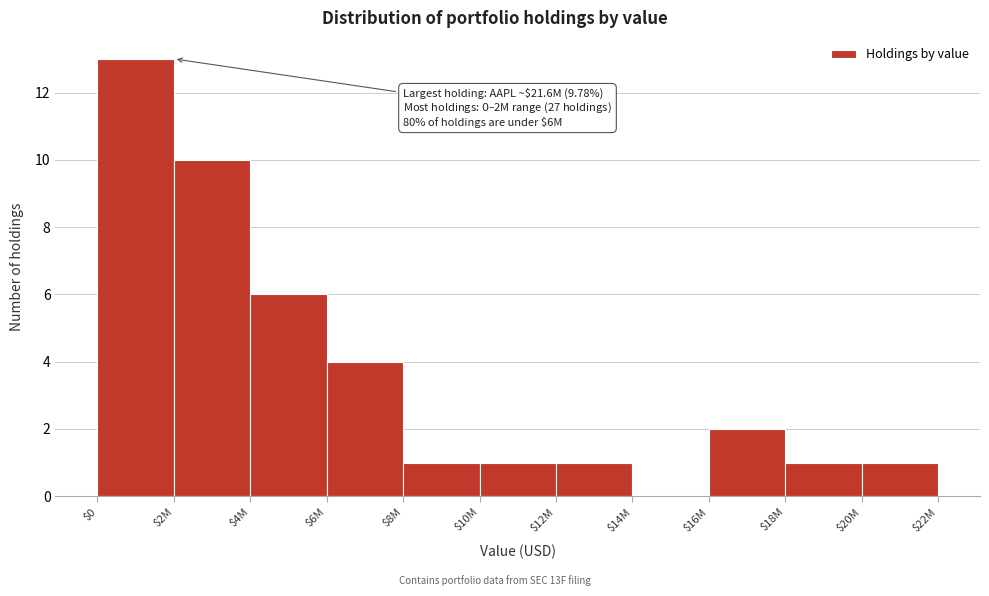

What is the maximum value shown in the chart?

13